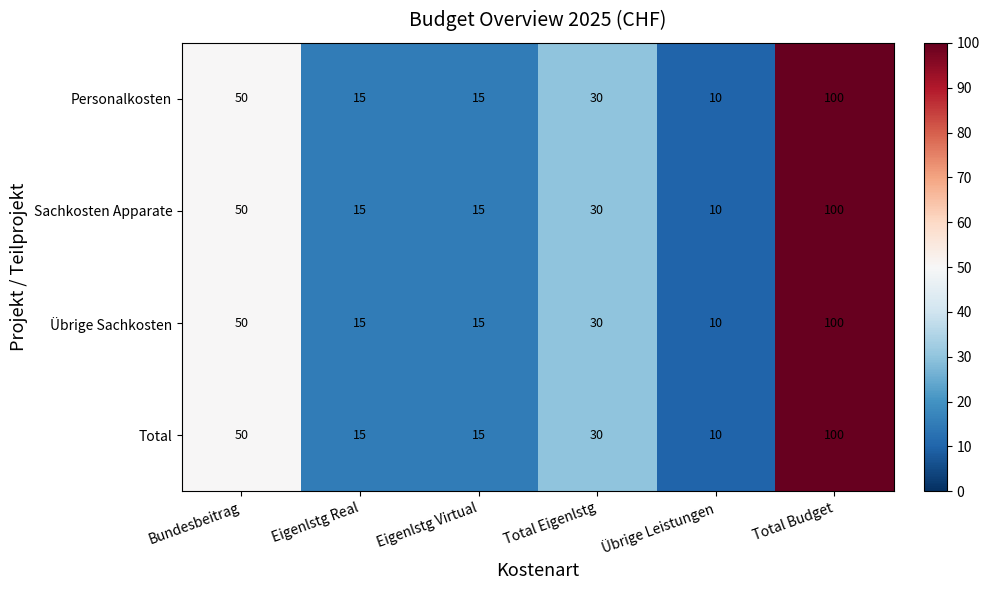

Is it true that Sachkosten Apparate equals 15 at Eigenlstg Virtual?

True